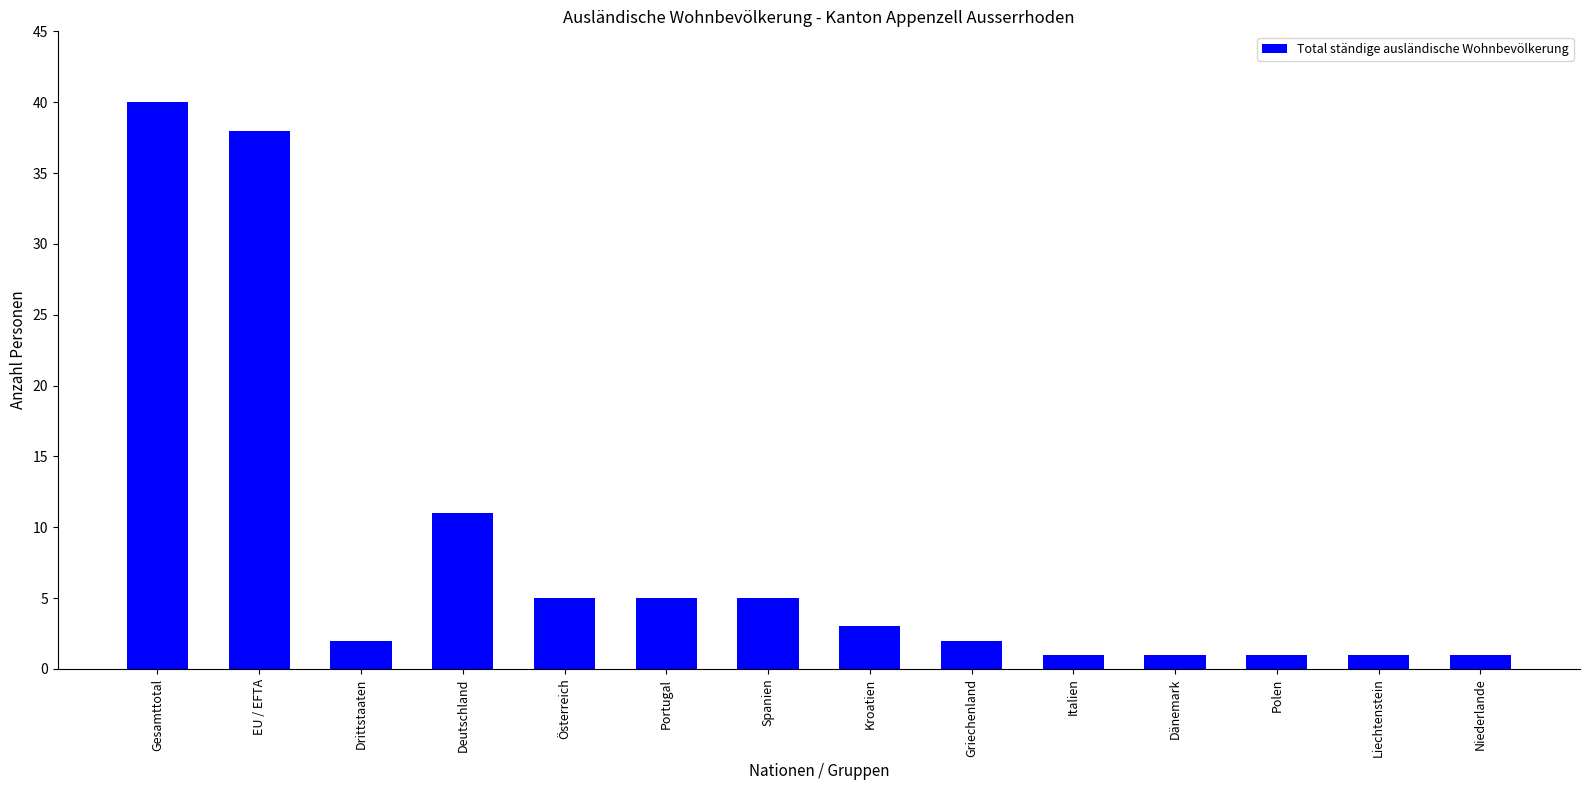

Where is the data nearest to the value 20?

Deutschland